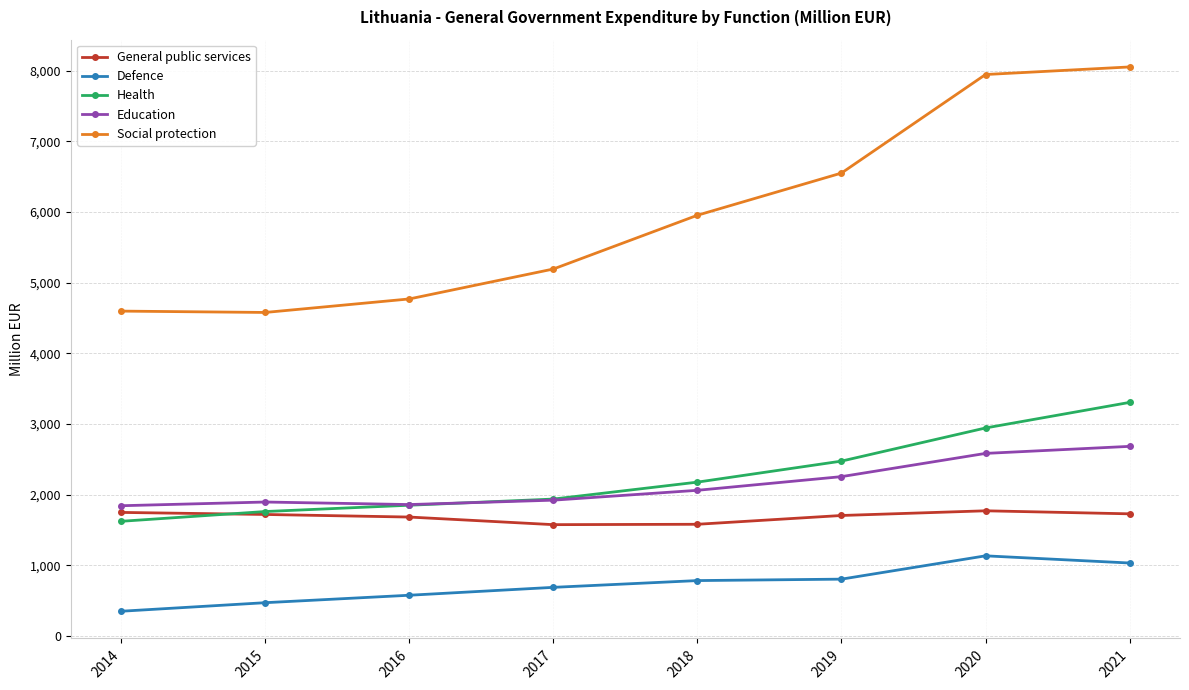

How many values in the General public services series exceed 1718?

4